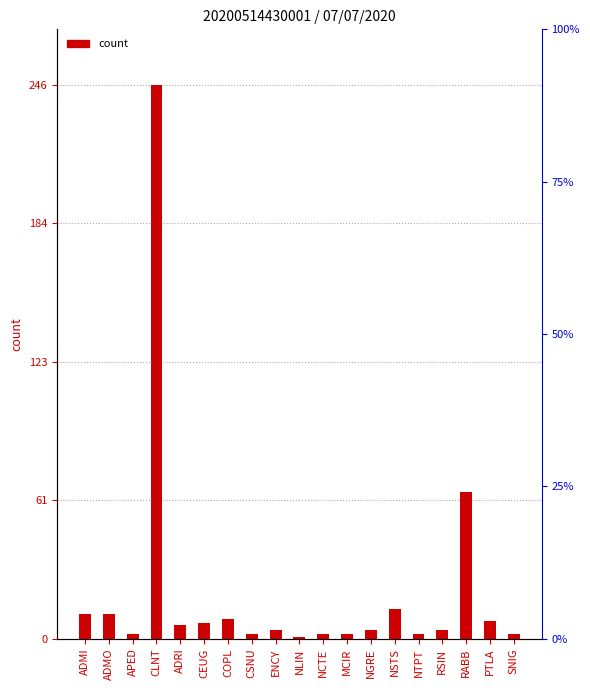

Reading left to right, transcribe all the data shown in this chart.

11	11	2	246	6	7	9	2	4	1	2	2	4	13	2	4	65	8	2